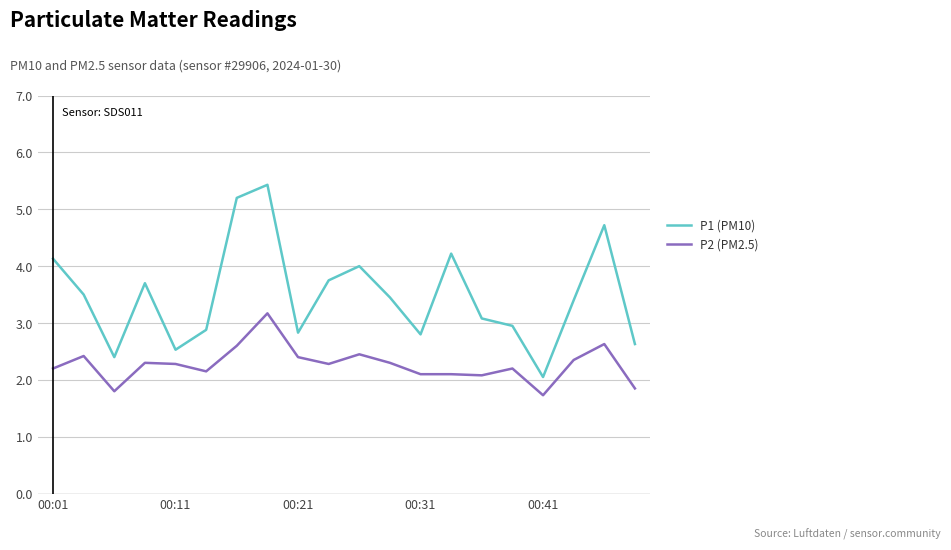

True or false: P2 (PM2.5) and P1 (PM10) cross at least once.

False